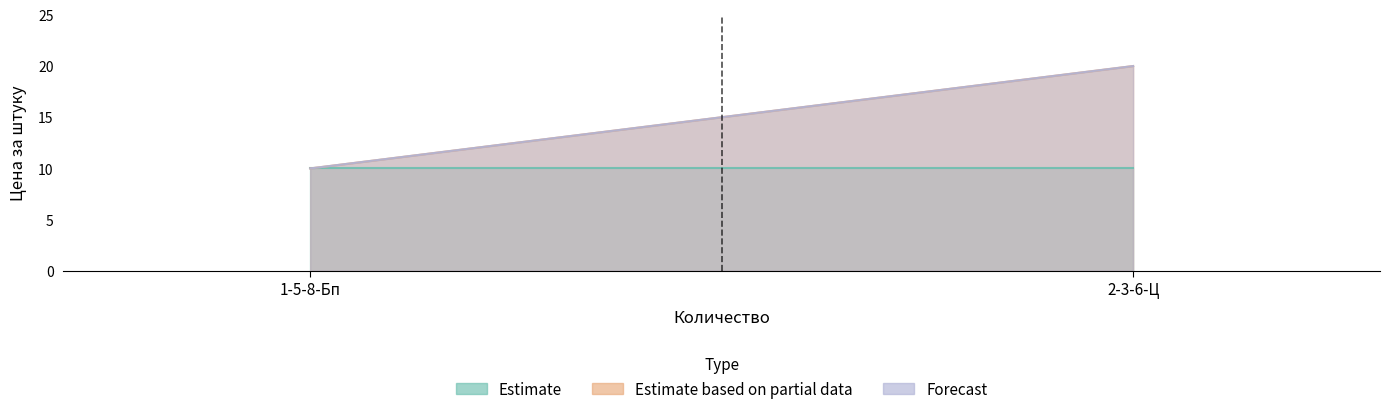

True or false: Forecast has a value of 9 at 2-3-6-Ц.

False